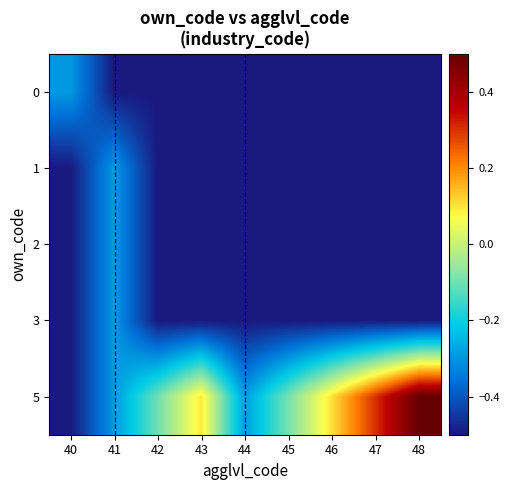

At which category does the chart reach its minimum across all series?

41